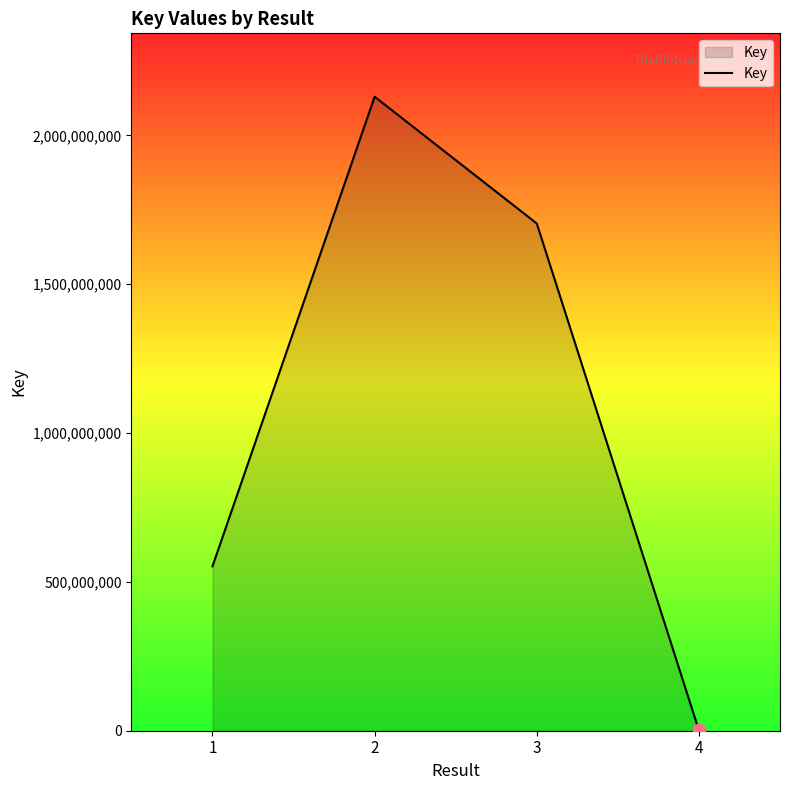

Which has a higher value, 1 or 3?

3